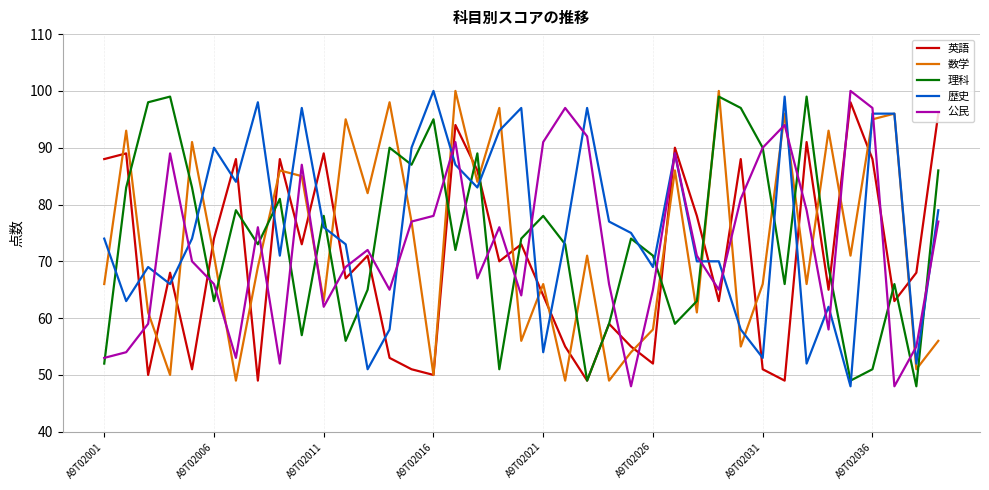

How many intersections are there between 英語 and 歴史?

22